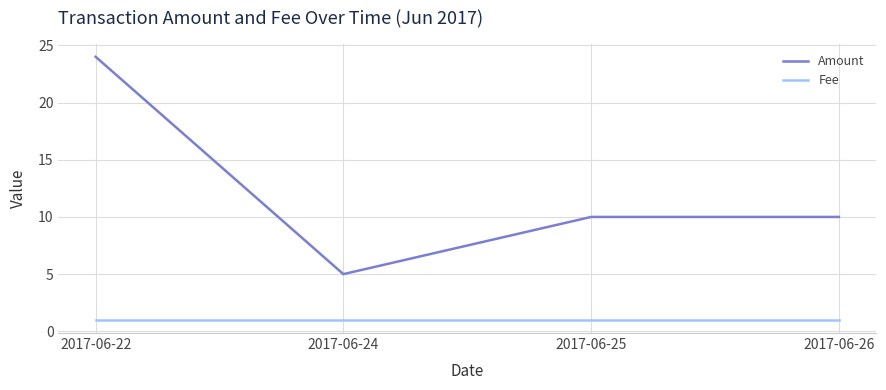

True or false: Amount has a value of 10 at 2017-06-26.

True